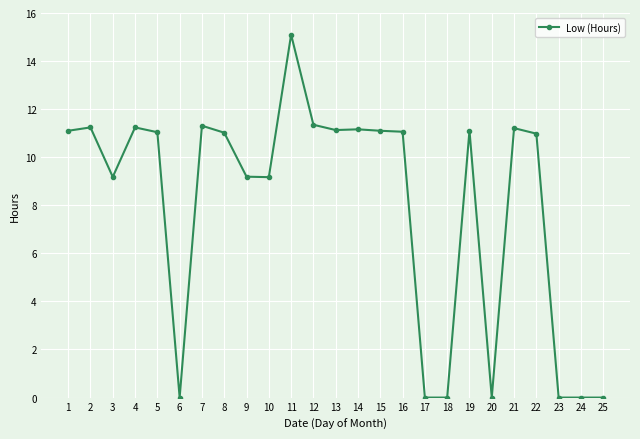

Read the value at 16.

11.1